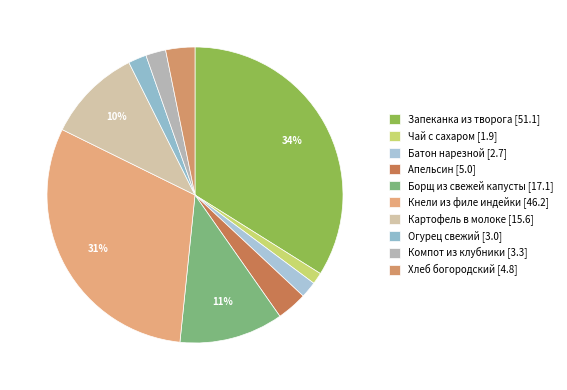

Which slice is the smallest?

Чай с сахаром